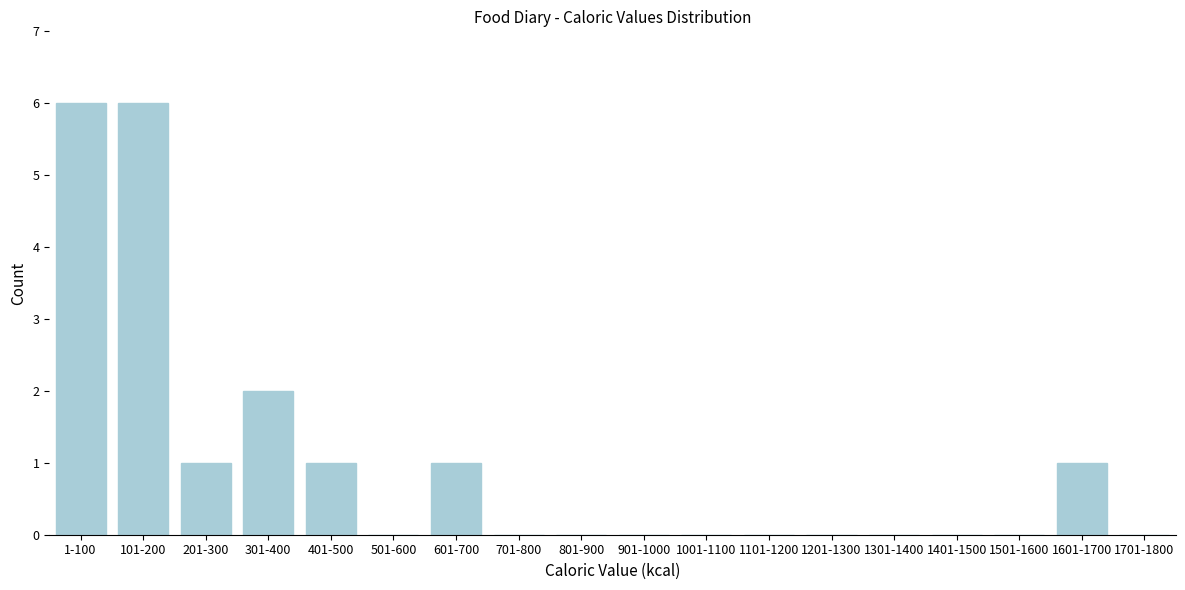

Reading left to right, transcribe all the data shown in this chart.

1-100=6	101-200=6	201-300=1	301-400=2	401-500=1	501-600=0	601-700=1	701-800=0	801-900=0	901-1000=0	1001-1100=0	1101-1200=0	1201-1300=0	1301-1400=0	1401-1500=0	1501-1600=0	1601-1700=1	1701-1800=0